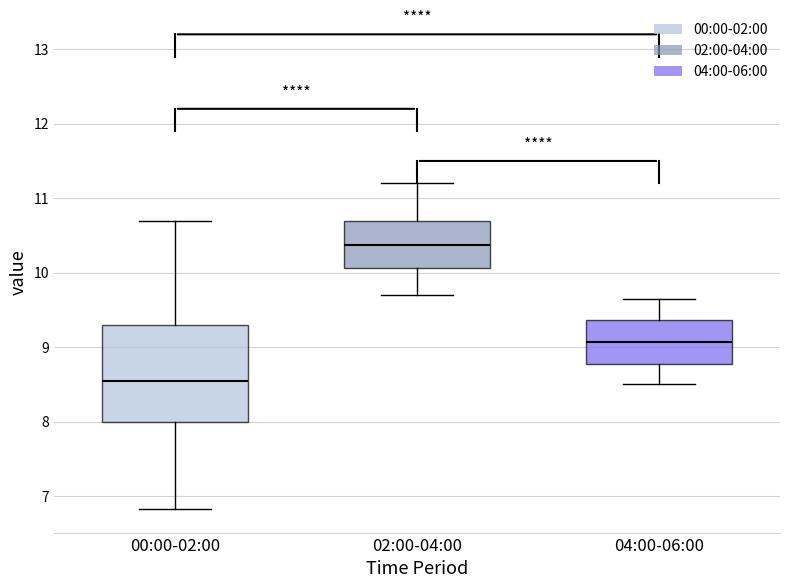

Where does the lower whisker of the box for 04:00-06:00 end on the y-axis? The values are not printed on the chart, so give them approximately, as read against the axis.

8.5